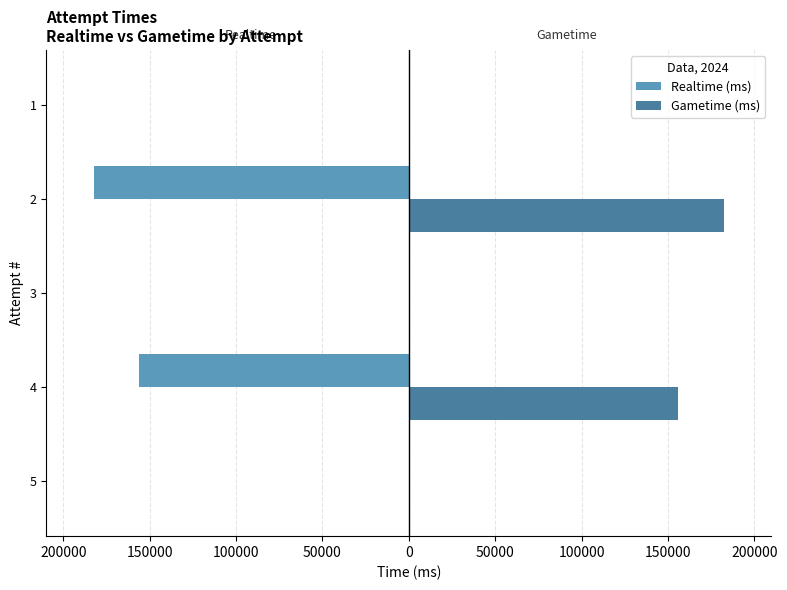

What are all the series names shown in the legend?

Realtime (ms), Gametime (ms)